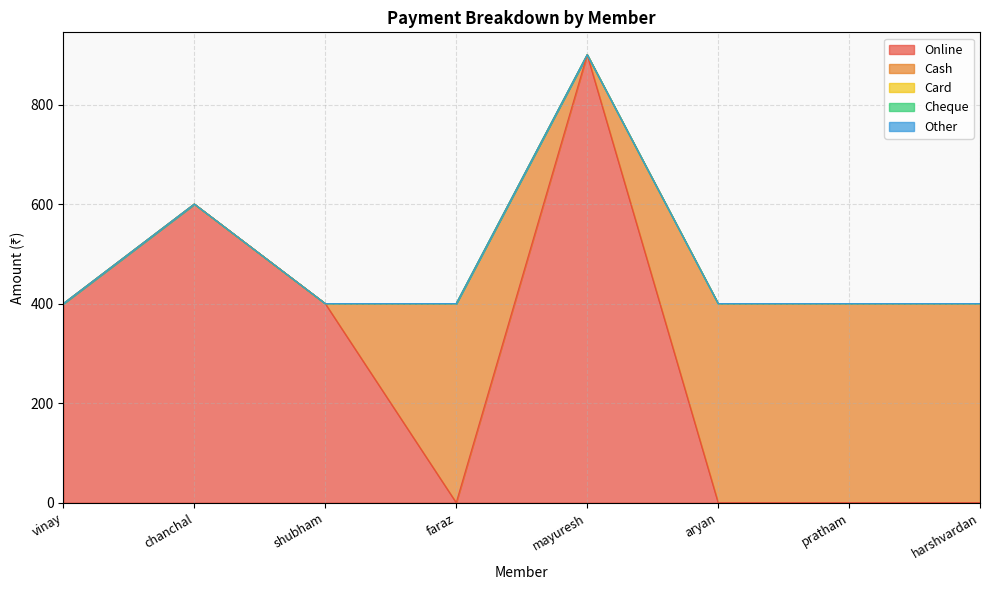

True or false: Online and Cheque intersect in this chart.

False